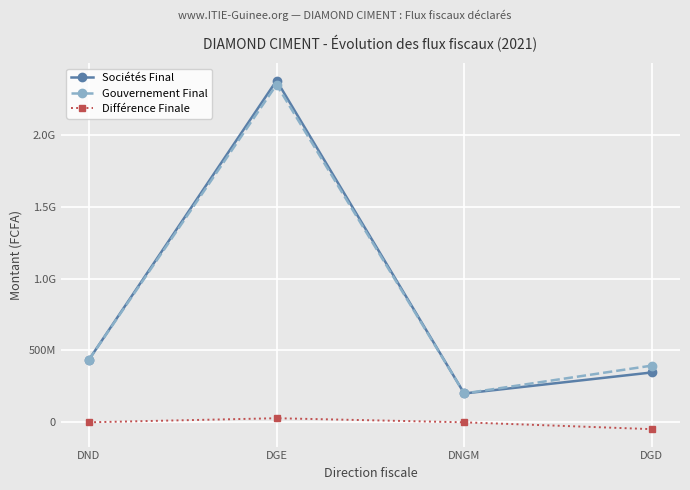

What is the label of the 4th point from the left?

DGD